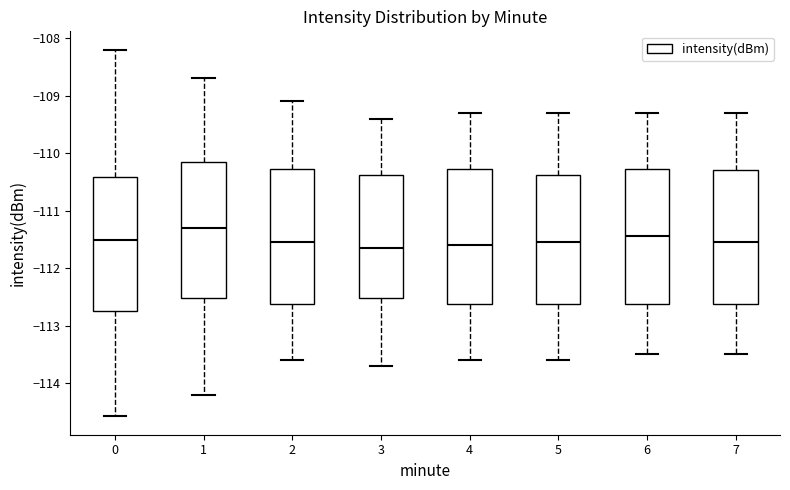

Reading left to right, read every box against the y-axis: the position of its median line, the range the box covers, and the ends of its whiskers. The values are not printed on the chart, so give them approximately, as read against the axis.

0: median -111.5, box -112.7 to -110.4, whiskers -114.6 to -108.2
1: median -111.3, box -112.5 to -110.1, whiskers -114.2 to -108.7
2: median -111.5, box -112.6 to -110.3, whiskers -113.6 to -109.1
3: median -111.6, box -112.5 to -110.4, whiskers -113.7 to -109.4
4: median -111.6, box -112.6 to -110.3, whiskers -113.6 to -109.3
5: median -111.5, box -112.6 to -110.4, whiskers -113.6 to -109.3
6: median -111.4, box -112.6 to -110.3, whiskers -113.5 to -109.3
7: median -111.5, box -112.6 to -110.3, whiskers -113.5 to -109.3